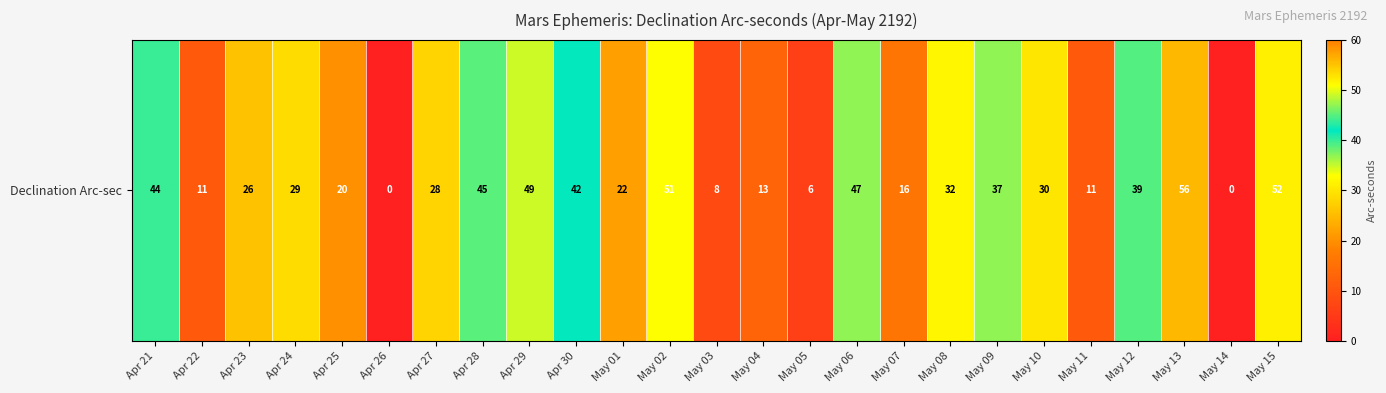

What is the difference between the values at May 05 and Apr 26?

6